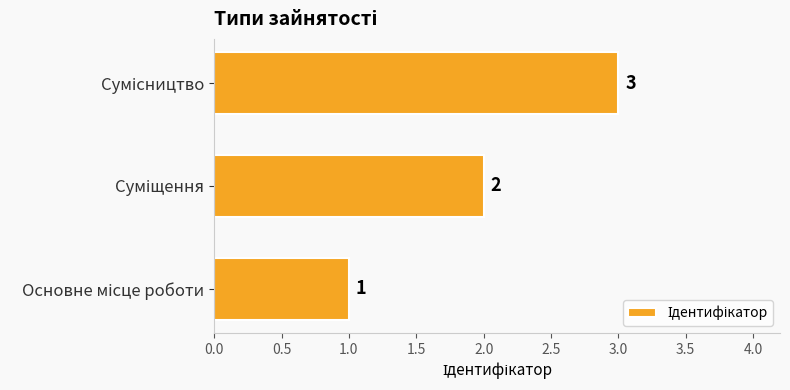

What is the minimum value shown in the chart?

1